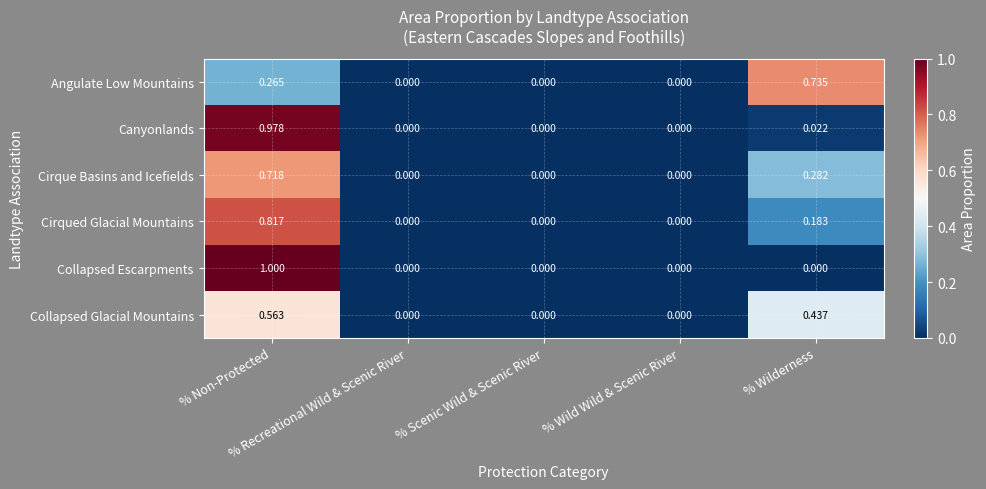

Rank the series by their maximum value, from highest to lowest.

Collapsed Escarpments, Canyonlands, Cirqued Glacial Mountains, Angulate Low Mountains, Cirque Basins and Icefields, Collapsed Glacial Mountains